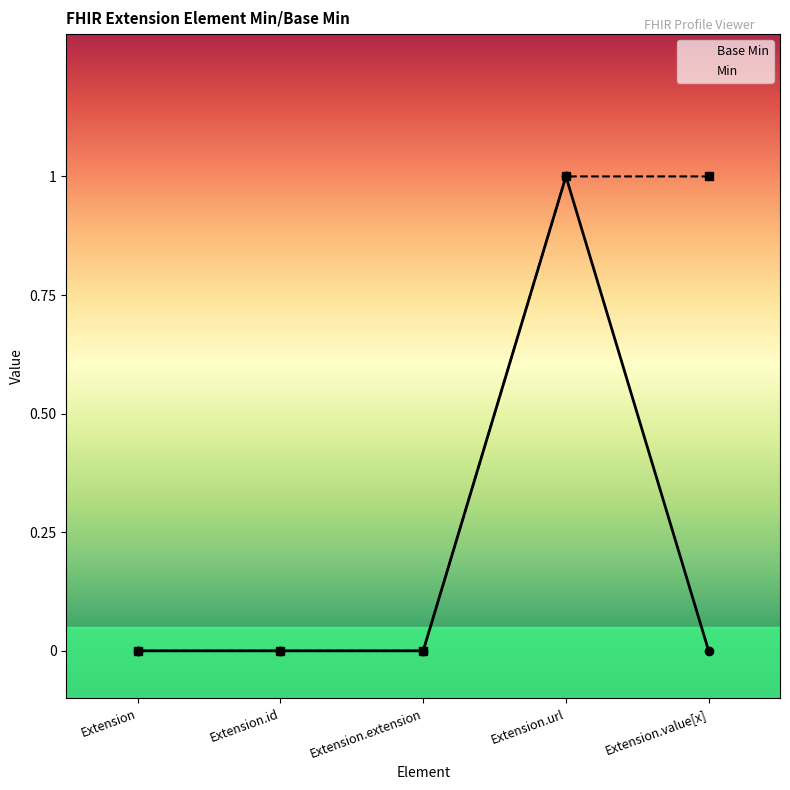

True or false: the data has more than 1 interior local peaks.

False